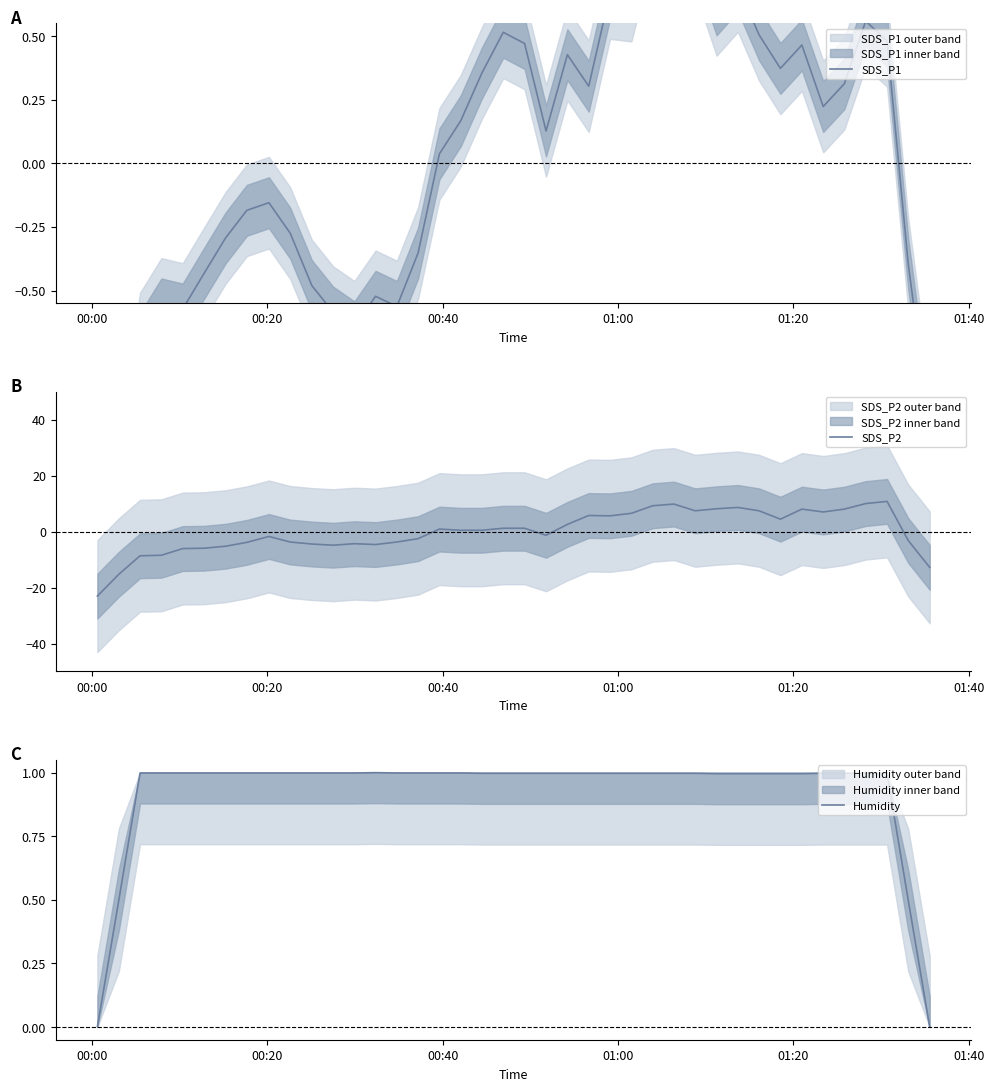

What is the maximum value for SDS_P2?

10.8